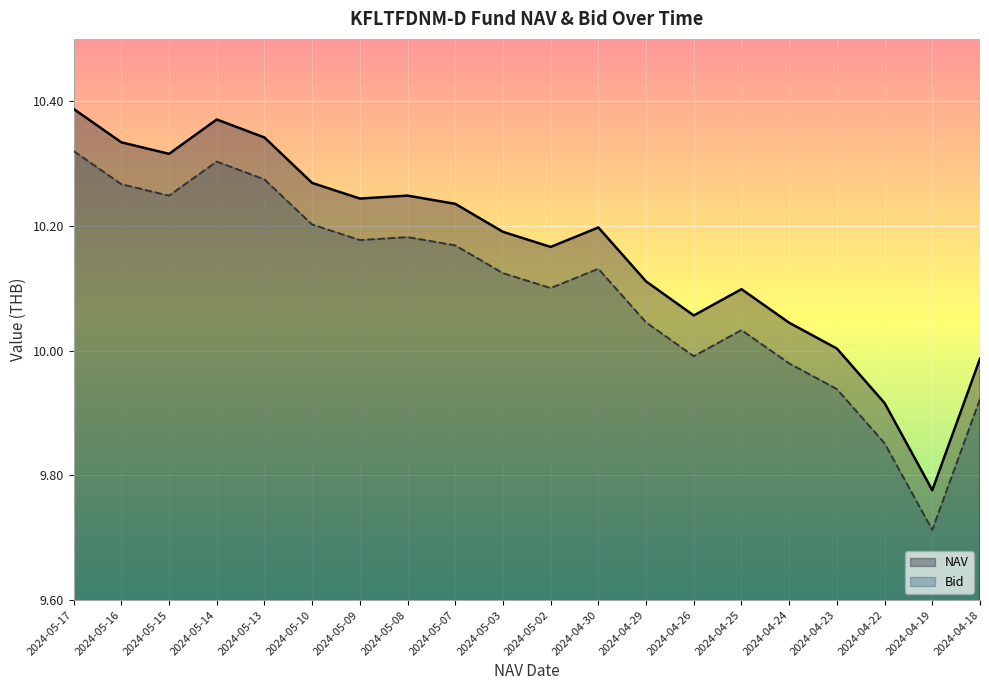

True or false: NAV and Bid cross at least once.

False